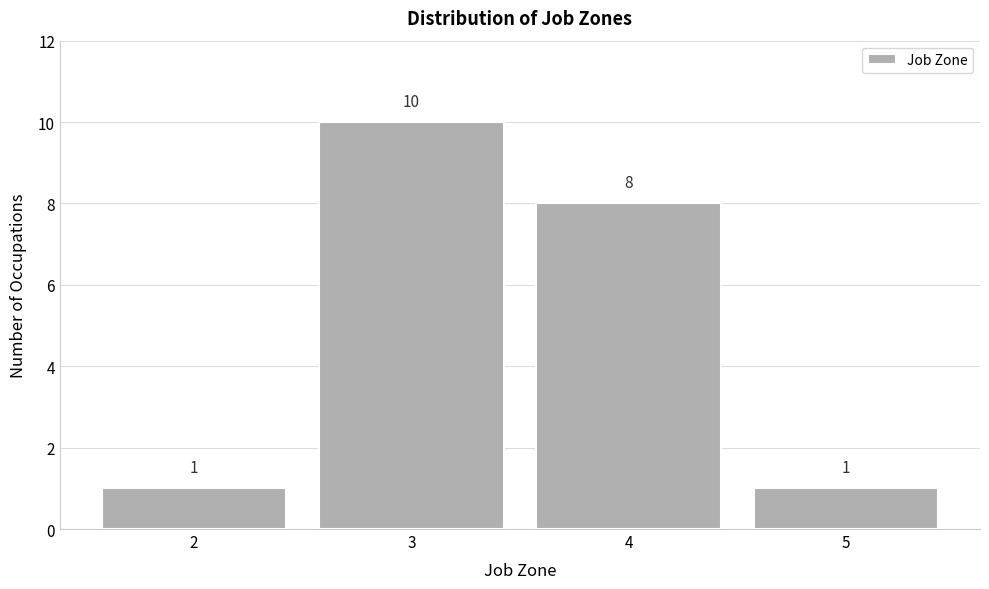

Reading left to right, list every bar in this chart as the range it spans on the x-axis followed by its height.

1.5 to 2.5: 1
2.5 to 3.5: 10
3.5 to 4.5: 8
4.5 to 5.5: 1